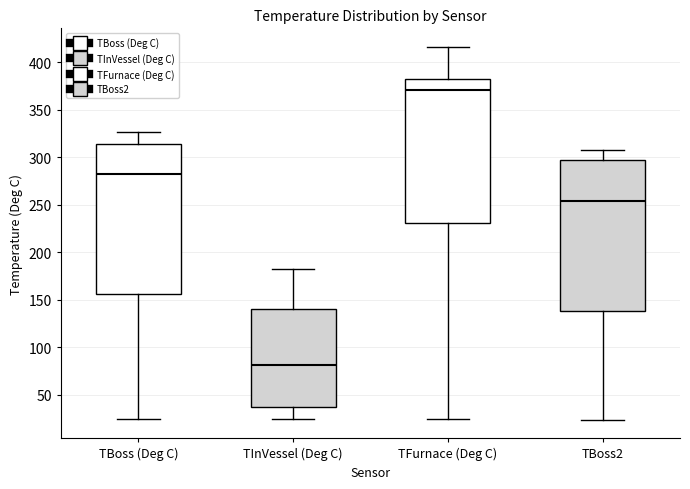

Which box's median line is the lowest?

TInVessel (Deg C)